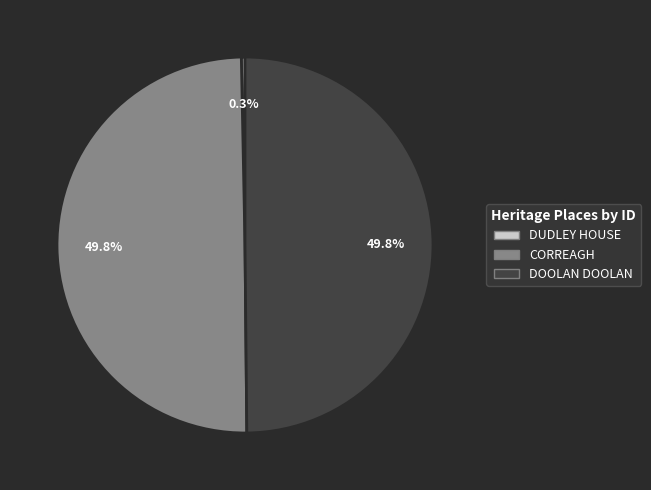

To the nearest percent, what is the difference between the DUDLEY HOUSE and CORREAGH slice percentages?

50%